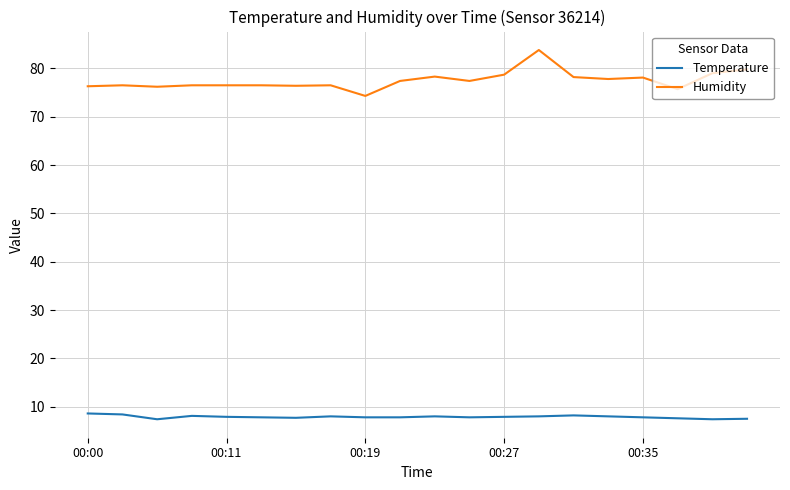

What is the difference between the maximum and minimum values in the Humidity series?

9.5